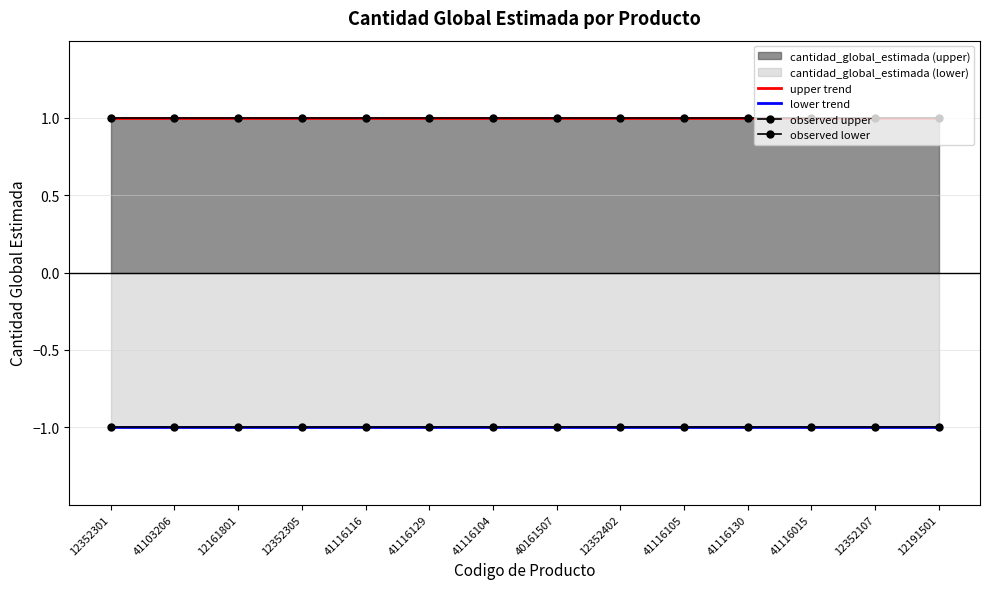

Which series has the widest spread of values?

upper trend